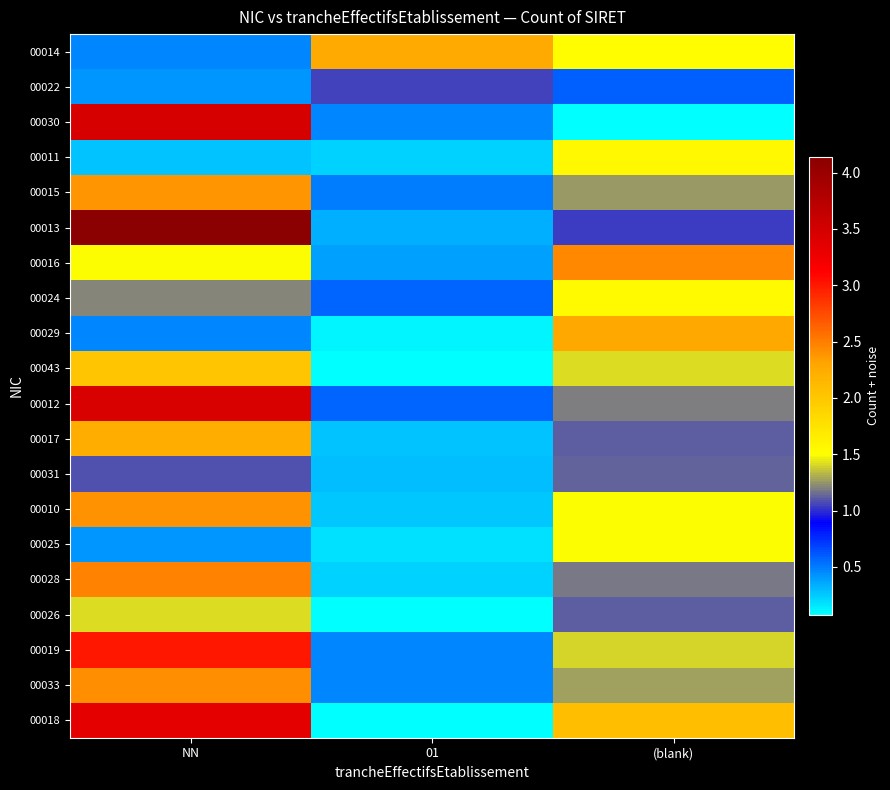

At which category does the chart reach its minimum across all series?

(blank)